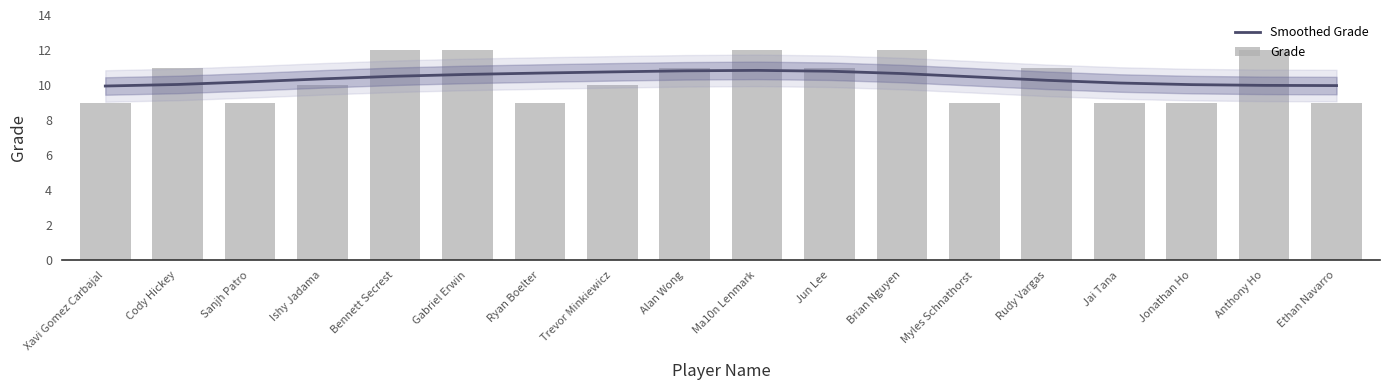

What is the difference between the second highest and minimum values in the Smoothed Grade series?

0.9